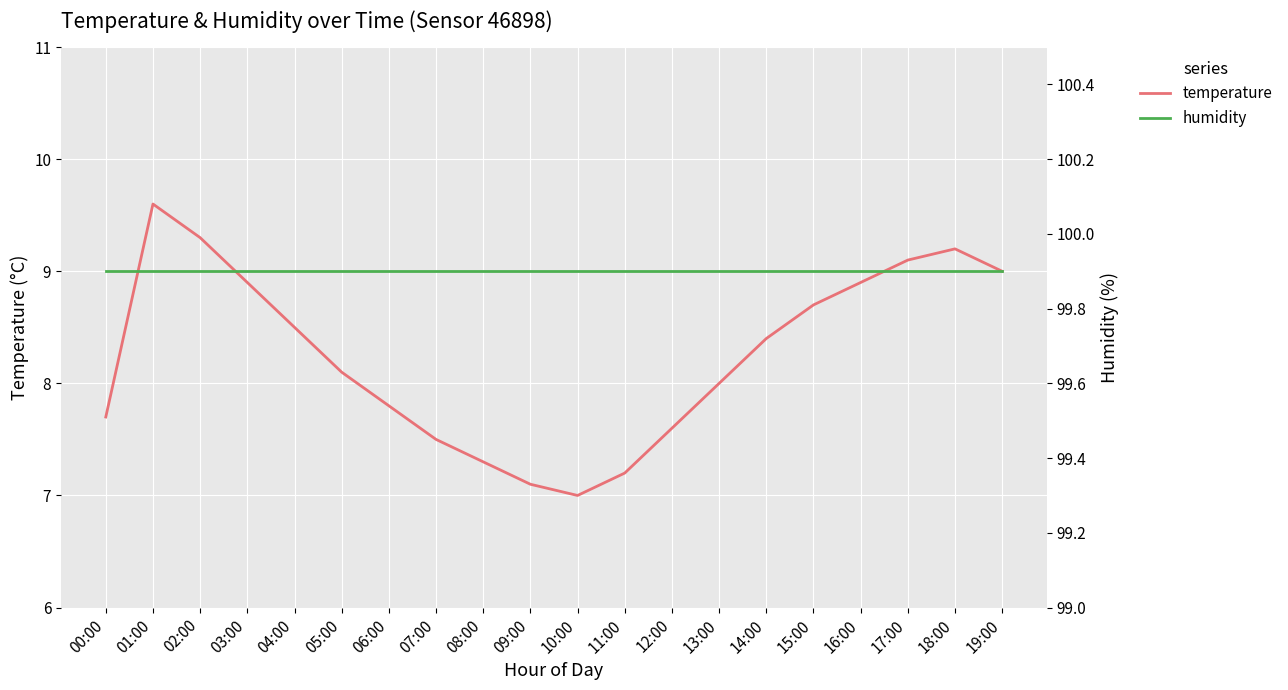

True or false: temperature and humidity intersect in this chart.

False